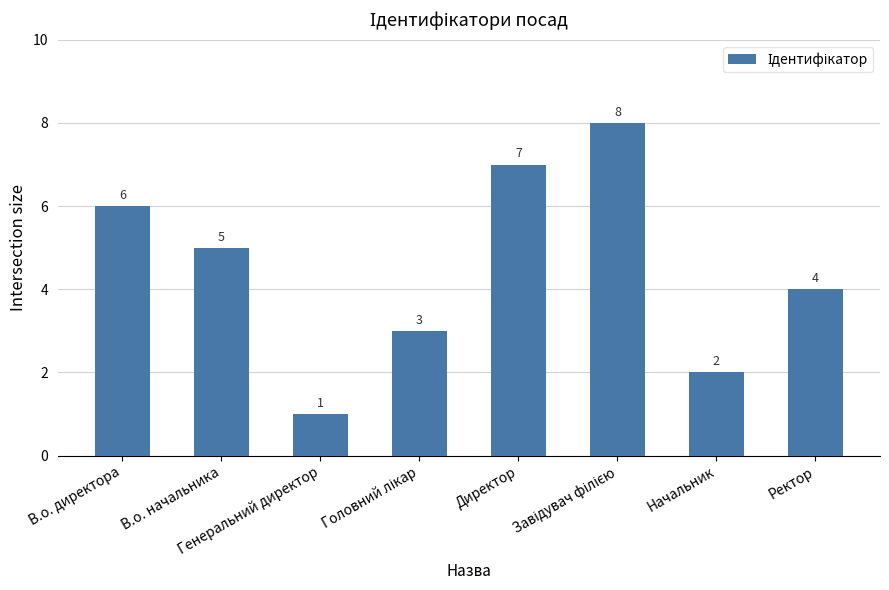

How many values are between 3 and 7?

5